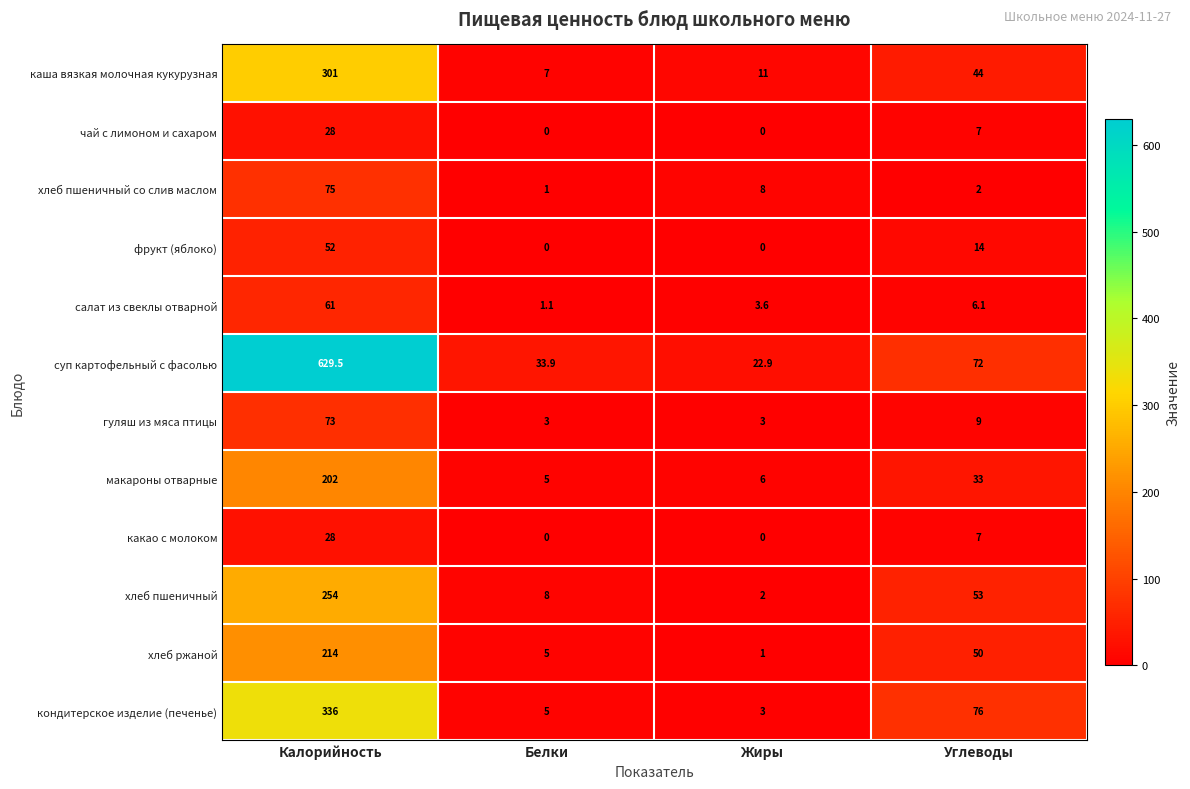

The хлеб пшеничный series shows 53.0 at Углеводы. True or false?

True